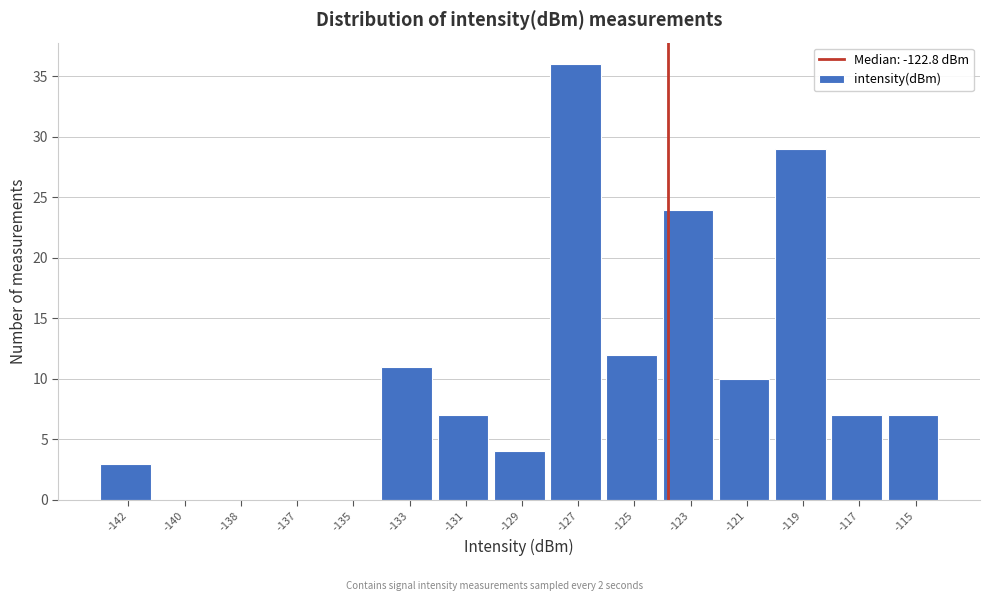

Is it true that the value at -142 is 3?

True